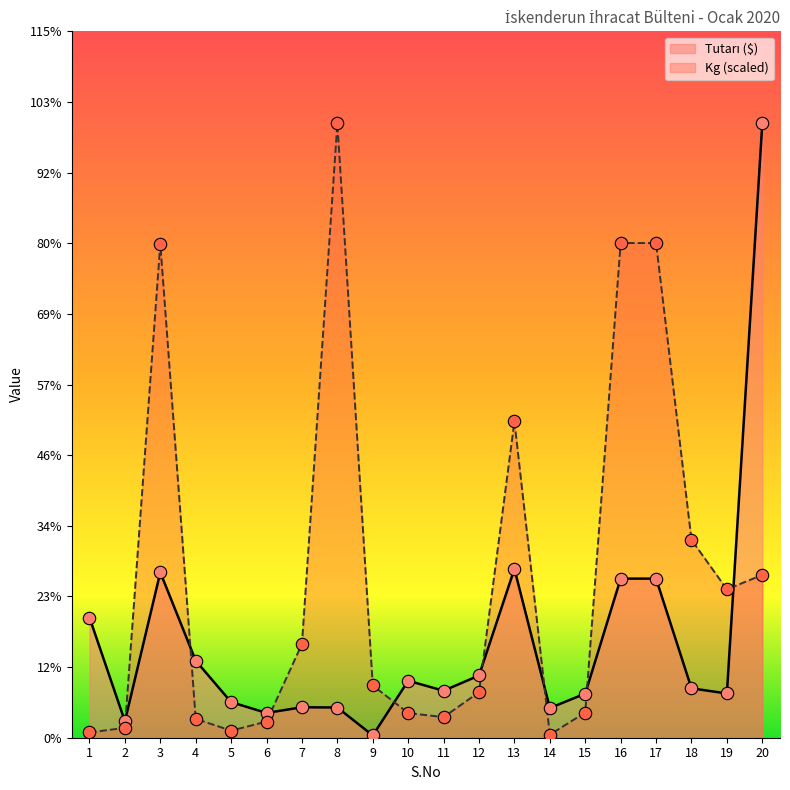

At how many categories does at least one series exceed 246173?

5